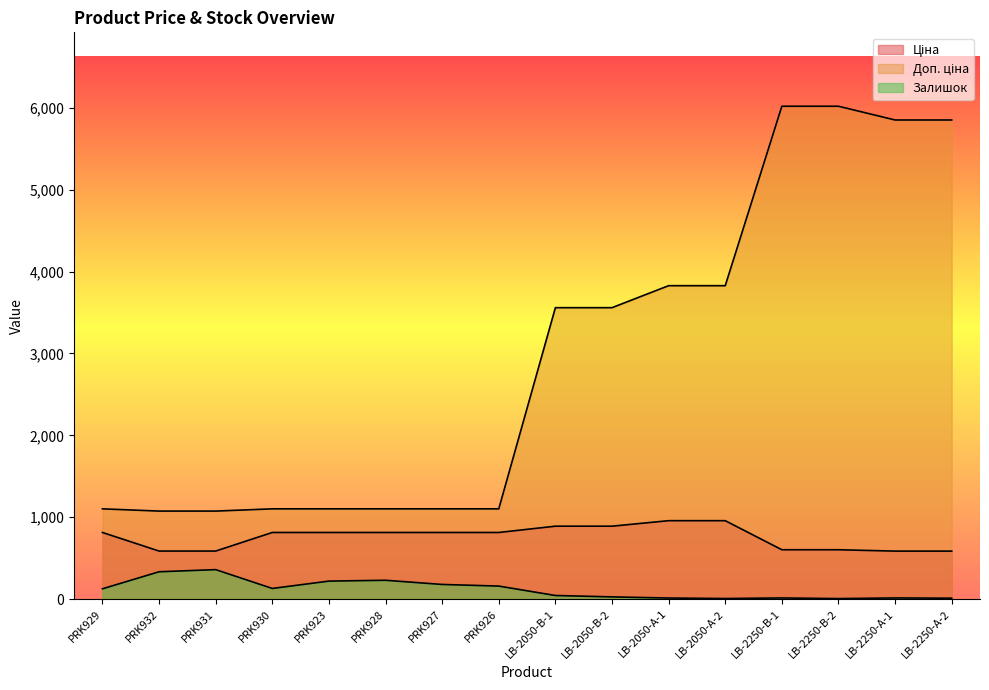

What is the average value of the Доп. ціна series?

2955.2